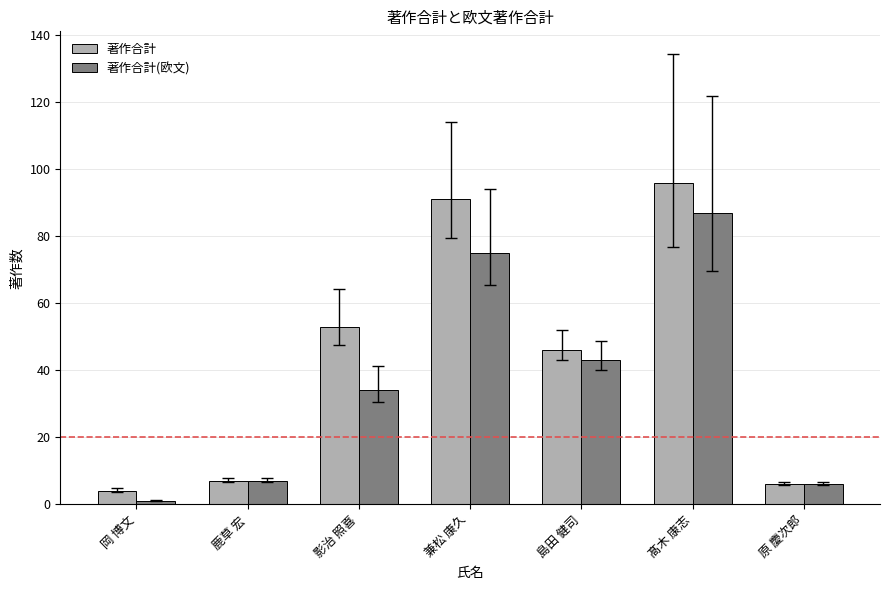

What is the approximate value of 著作合計 at 島田 健司?

46